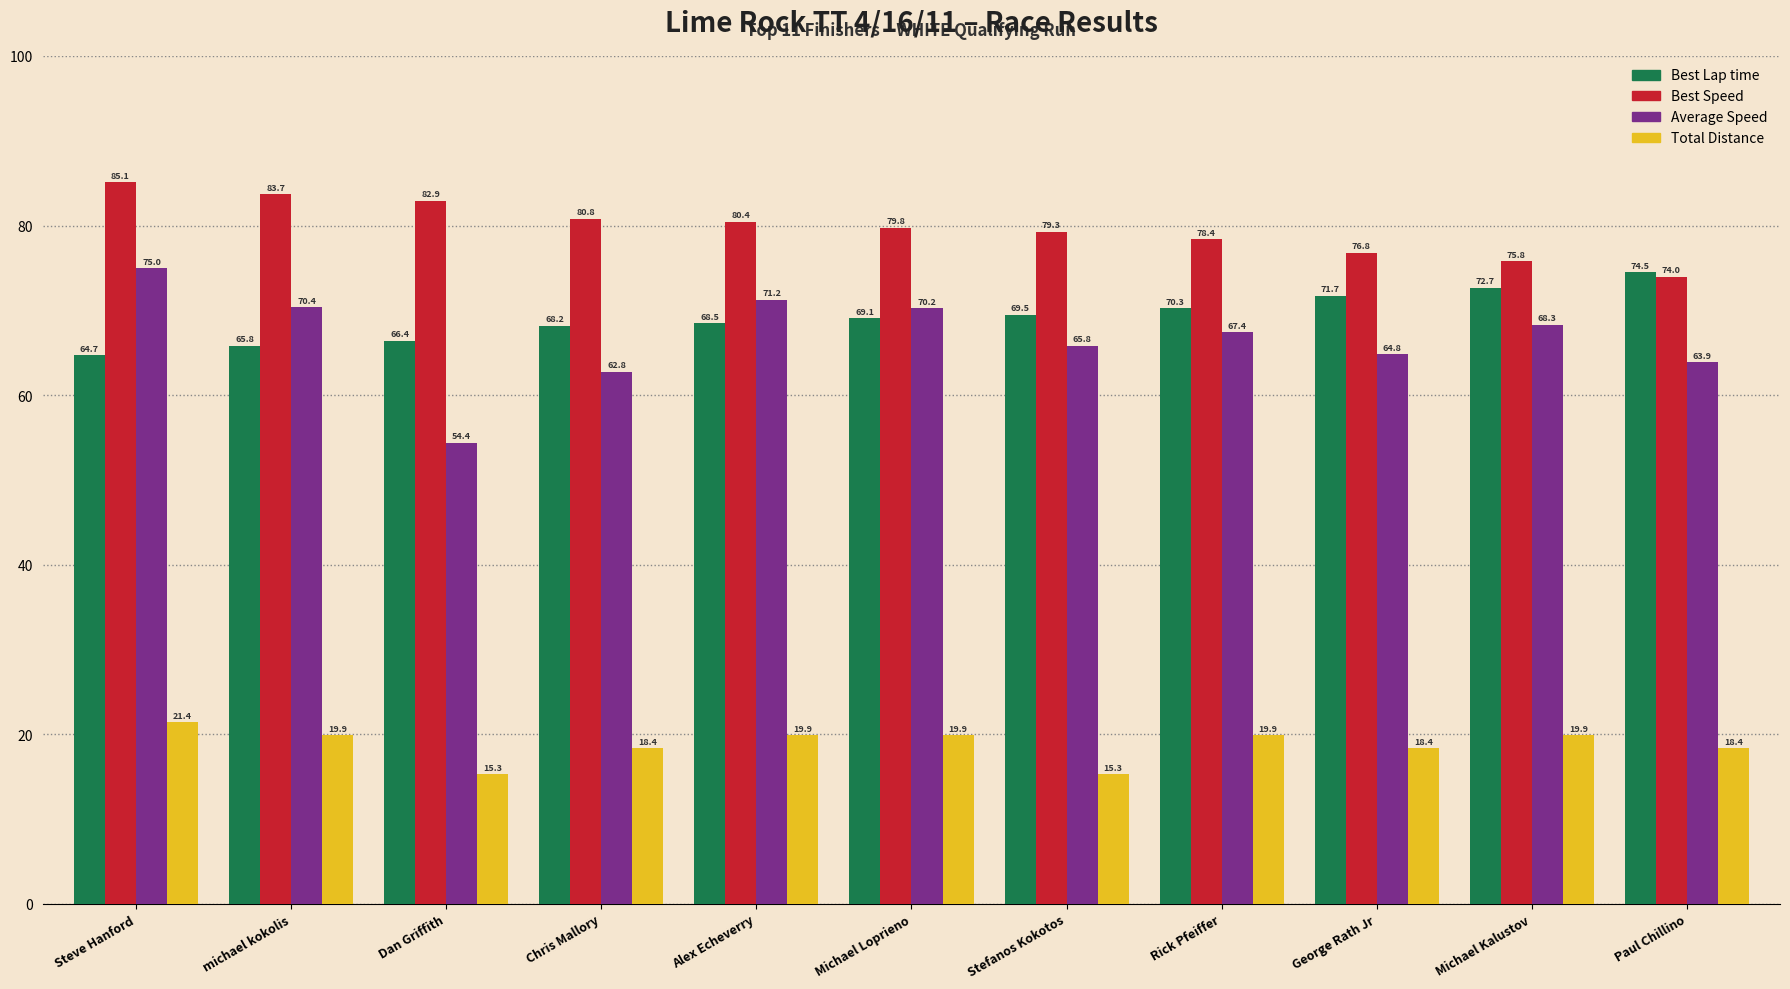

Is the value of Best Speed at Alex Echeverry greater than the value of Total Distance at Rick Pfeiffer?

Yes